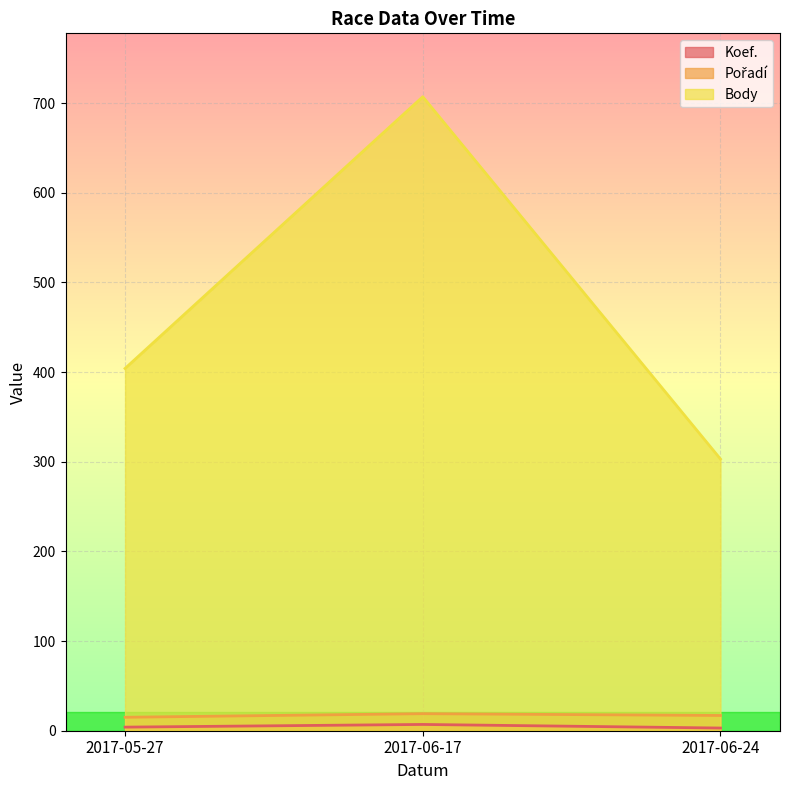

Which label corresponds to the largest value in the chart?

2017-06-17